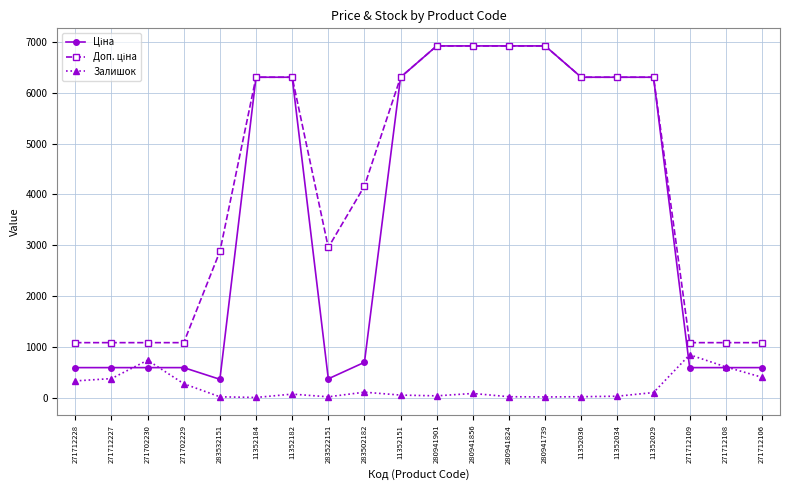

What is the maximum value shown in the chart?

6925.7